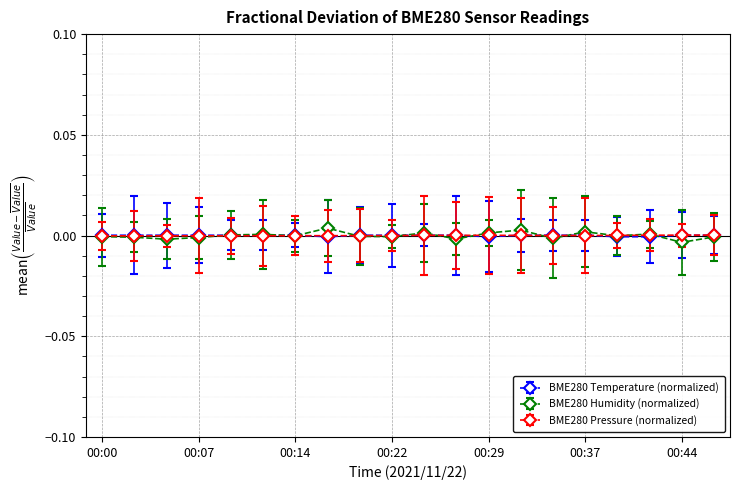

True or false: BME280 Humidity (normalized) has more than 0 interior local peaks.

True